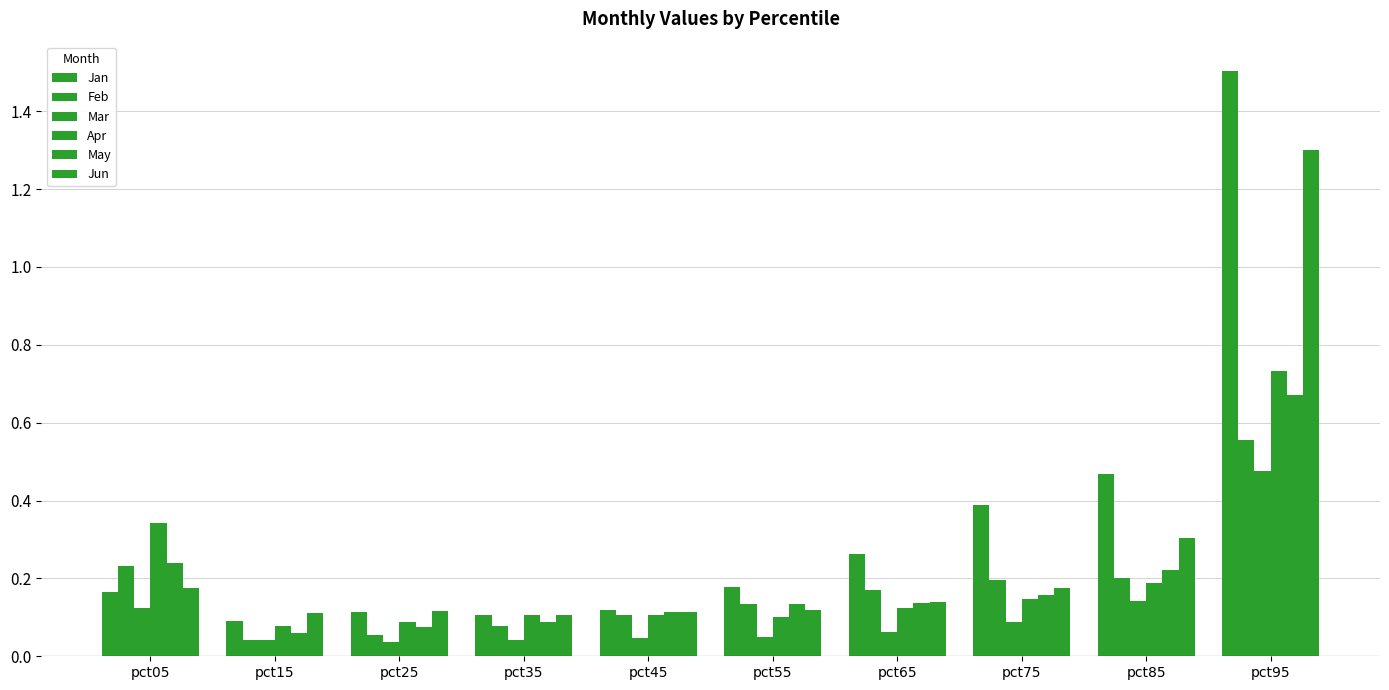

How many bars are there in total?

60